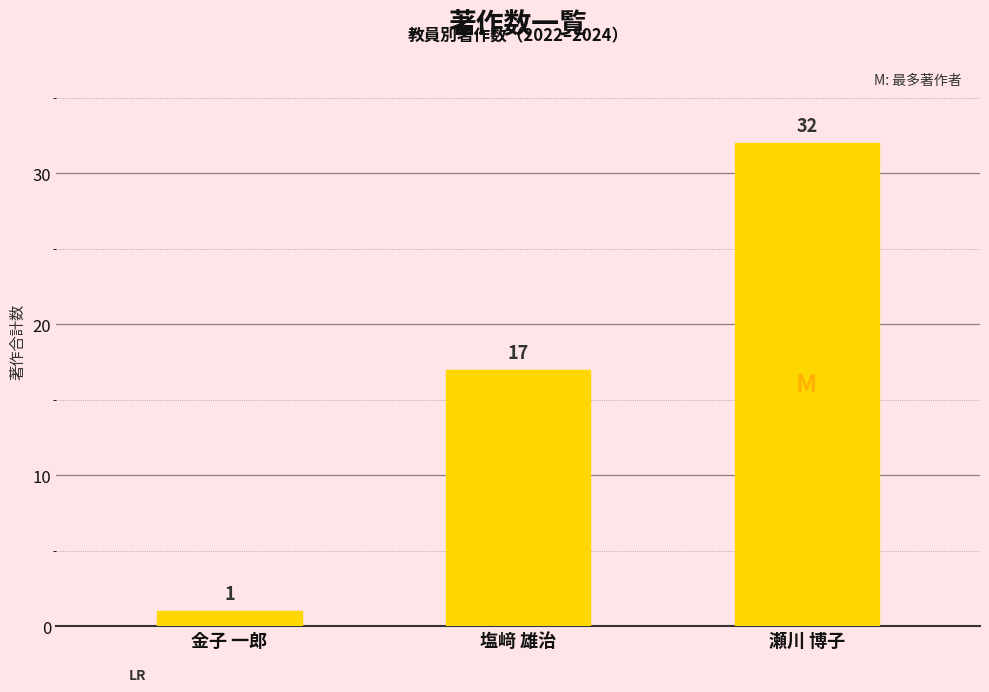

What is the change in value from 塩﨑 雄治 to 瀬川 博子?

+15